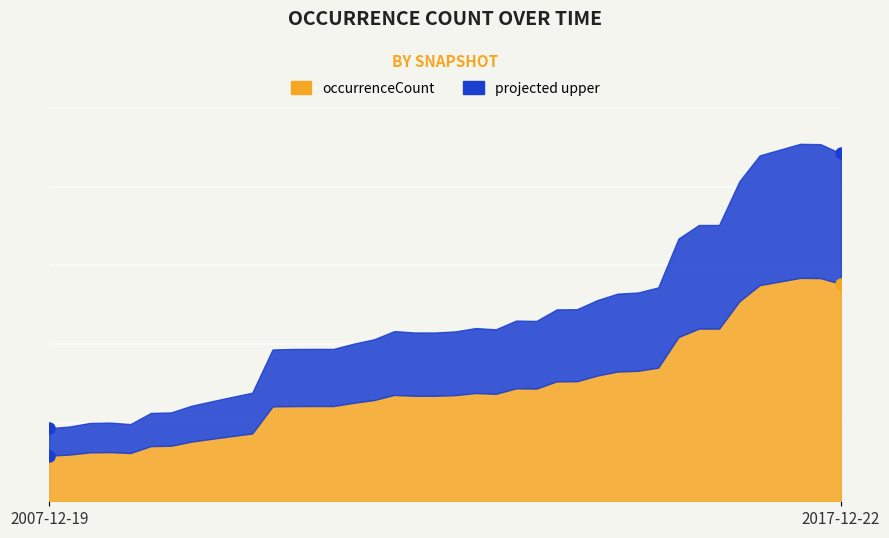

How many values are below 96159?

20